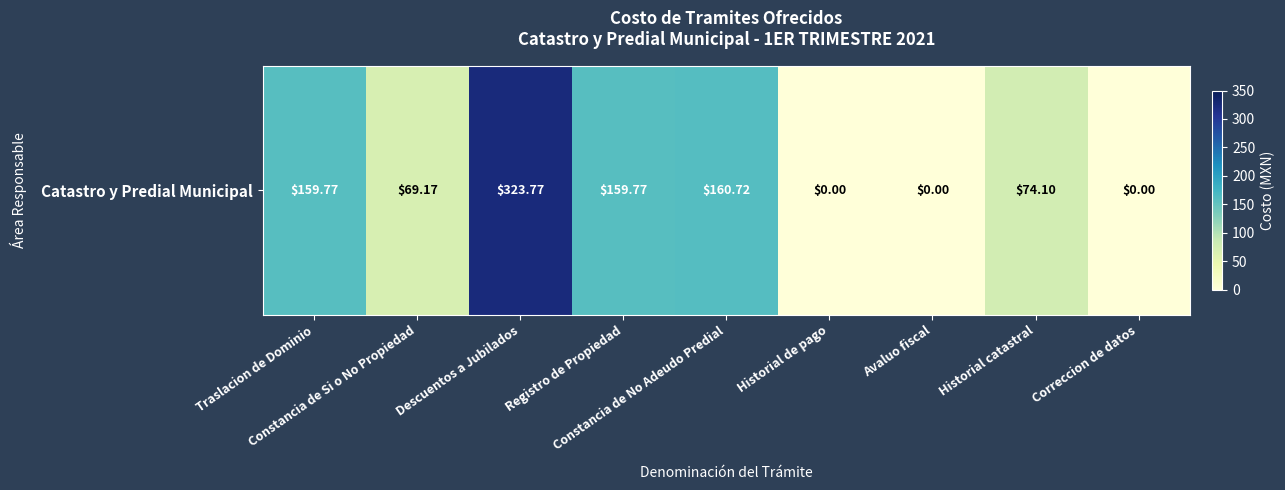

What is the greatest value displayed?

323.8